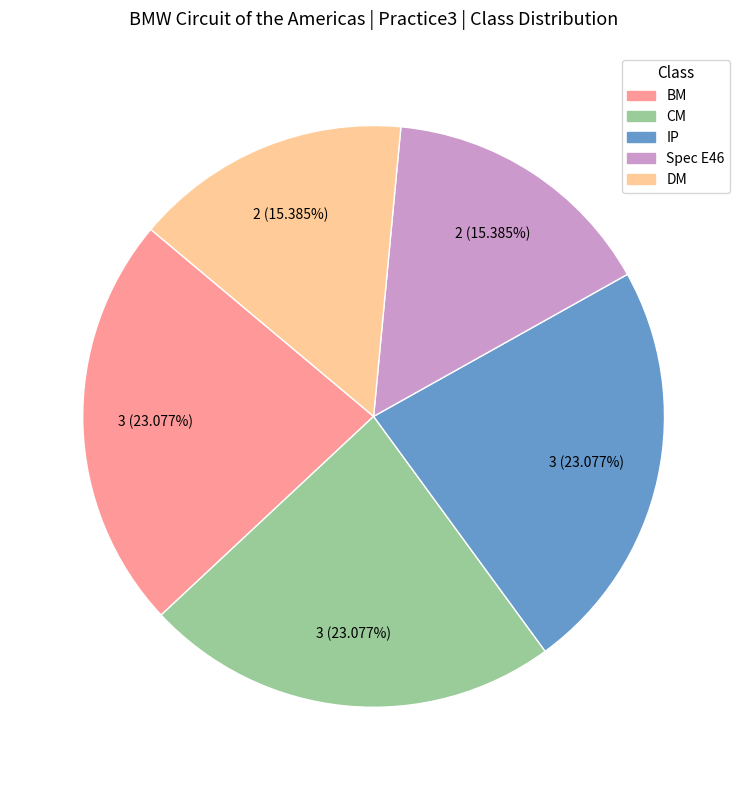

To the nearest percent, what is the average slice percentage?

20%